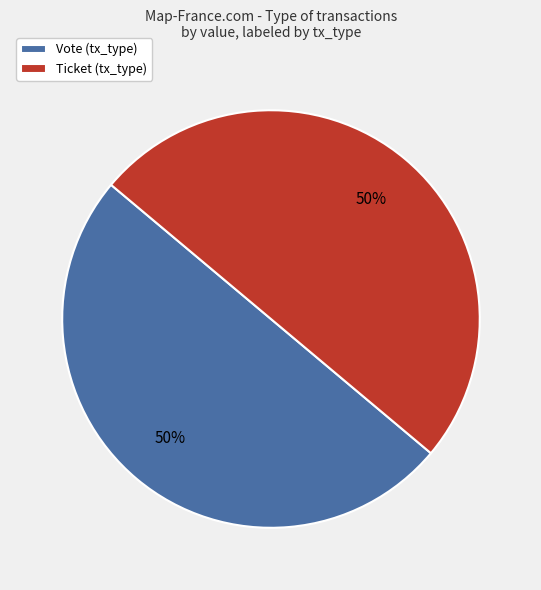

To the nearest percent, what is the combined percentage of Vote (tx_type) and Ticket (tx_type)?

100%